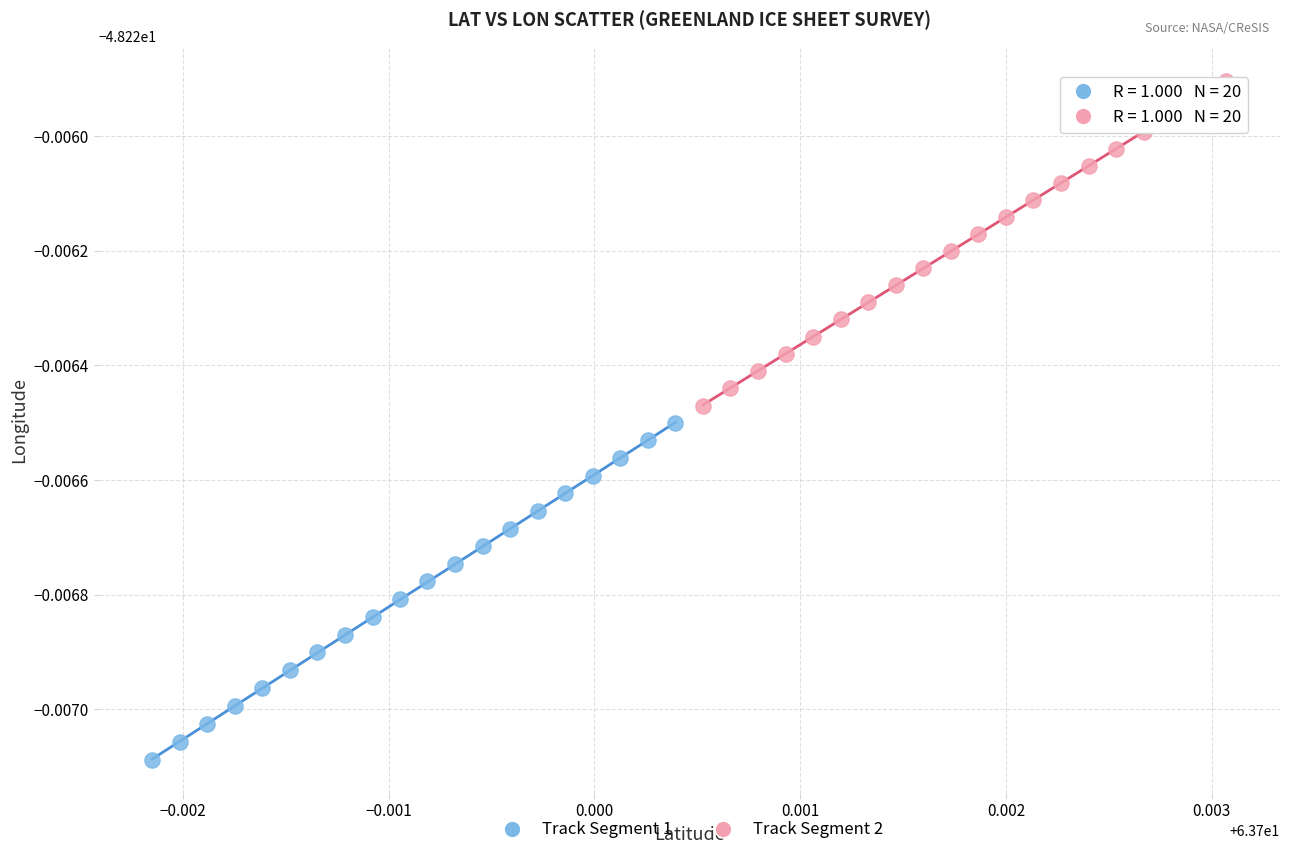

Which series has the largest Y range (max minus min)?

Track Segment 1